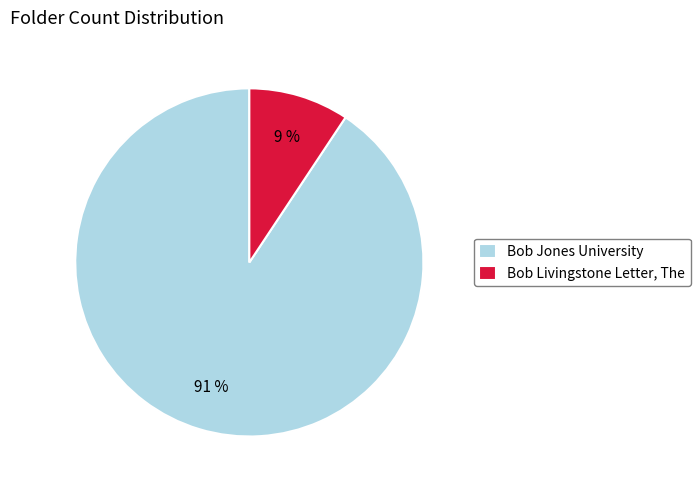

To the nearest percent, what is the average slice percentage?

50%